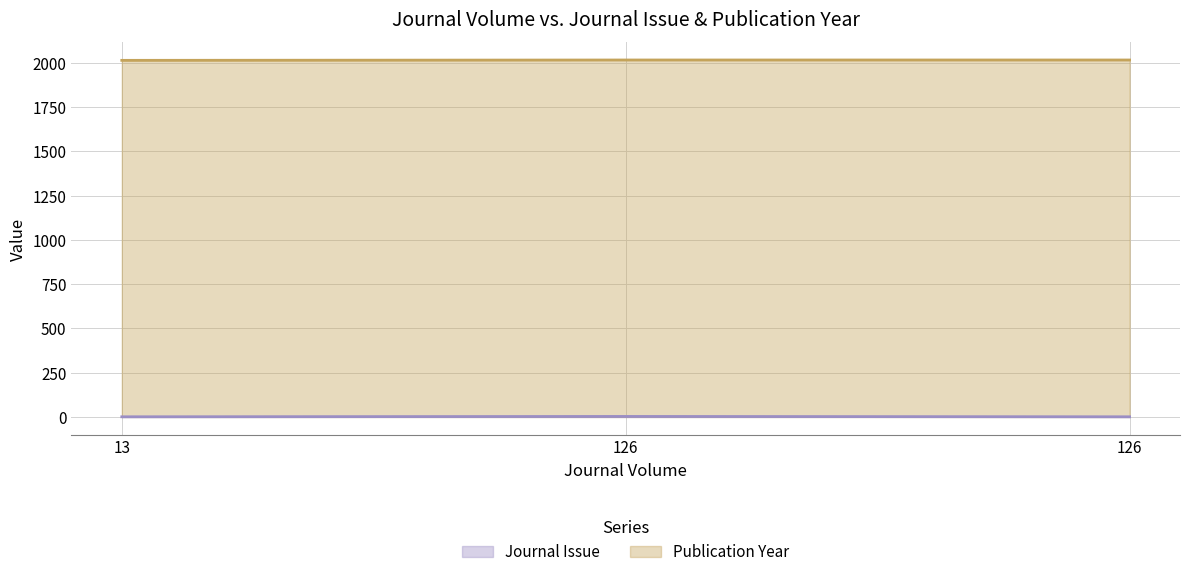

Between 13 and 126, which is larger?

126